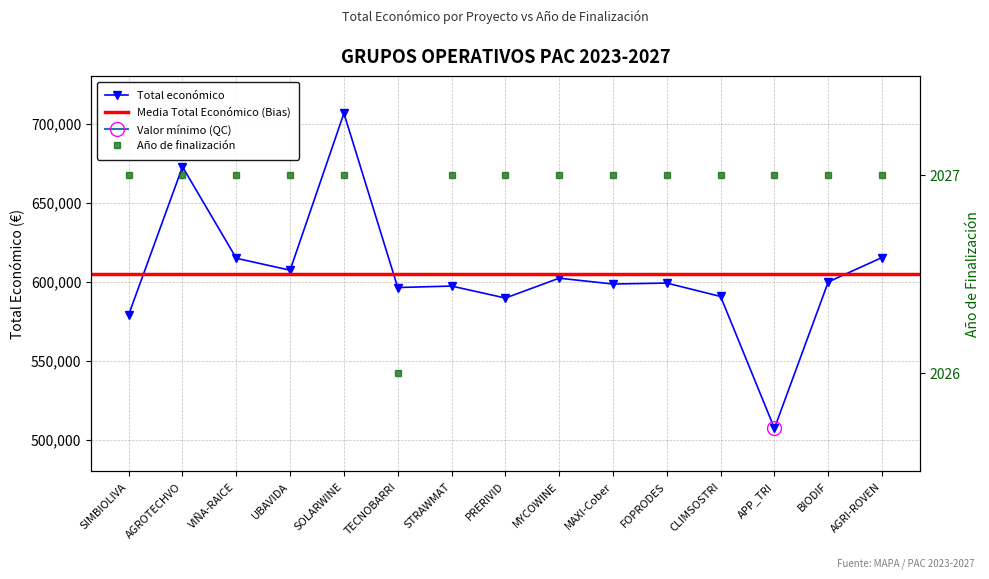

Which series has the largest total across all categories?

Total económico